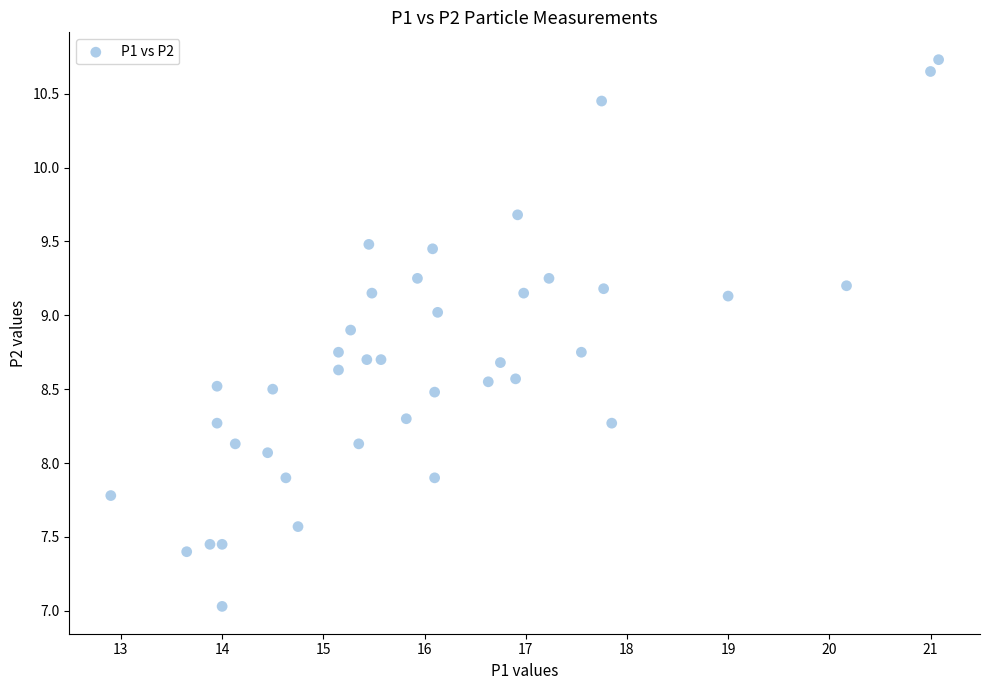

What is the range of X values (max minus min)?

8.2